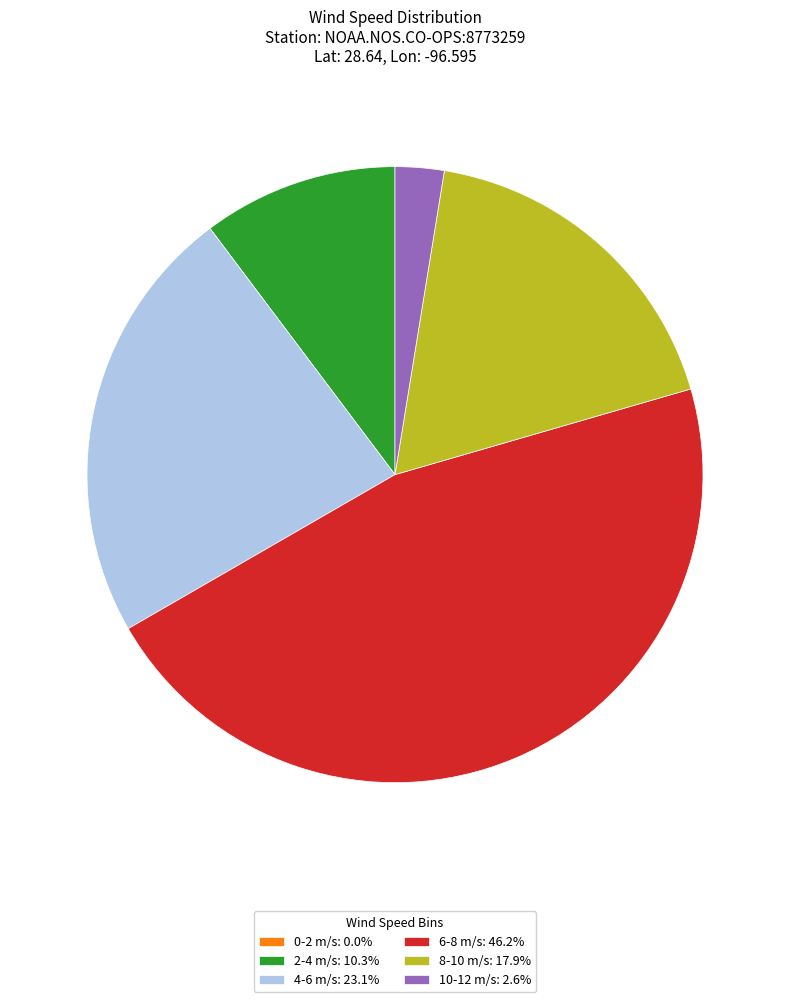

Is there a majority slice in this chart?

No